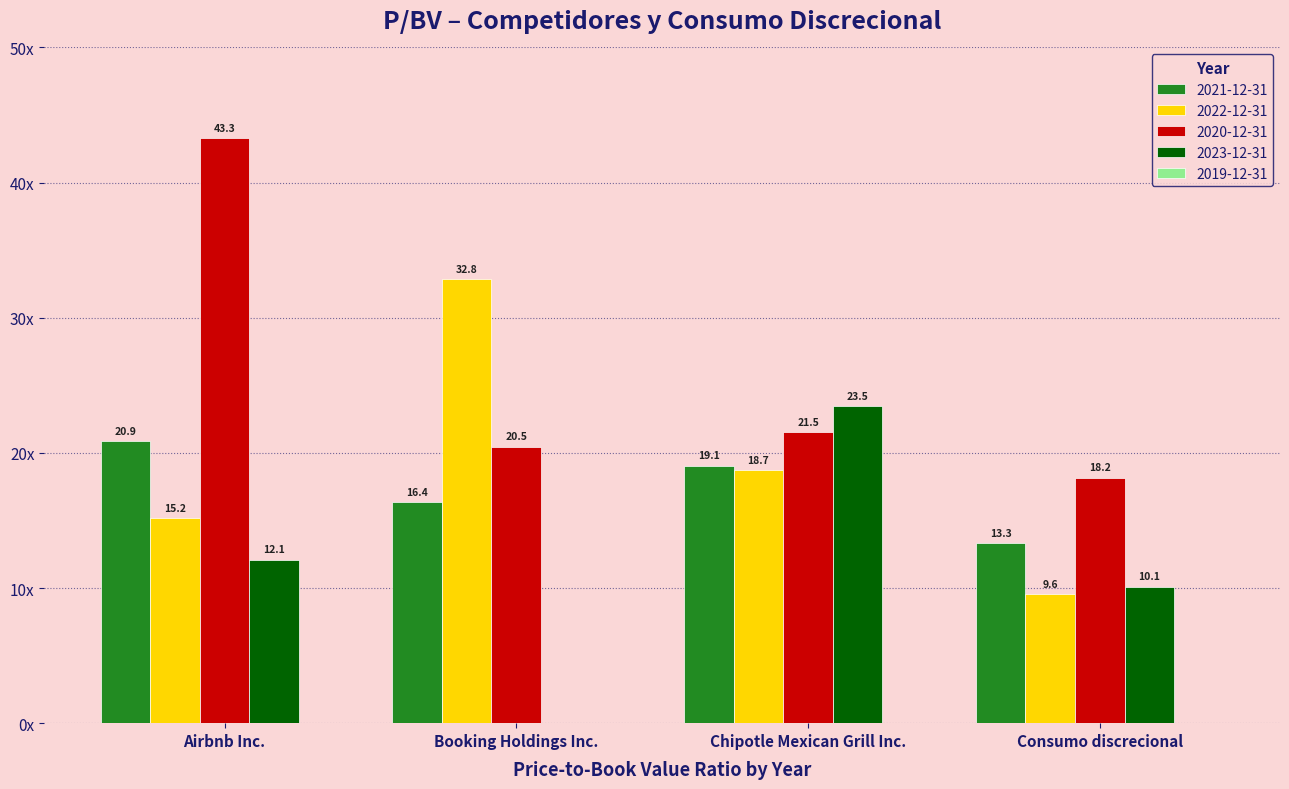

How many data points in 2020-12-31 are less than 21?

2